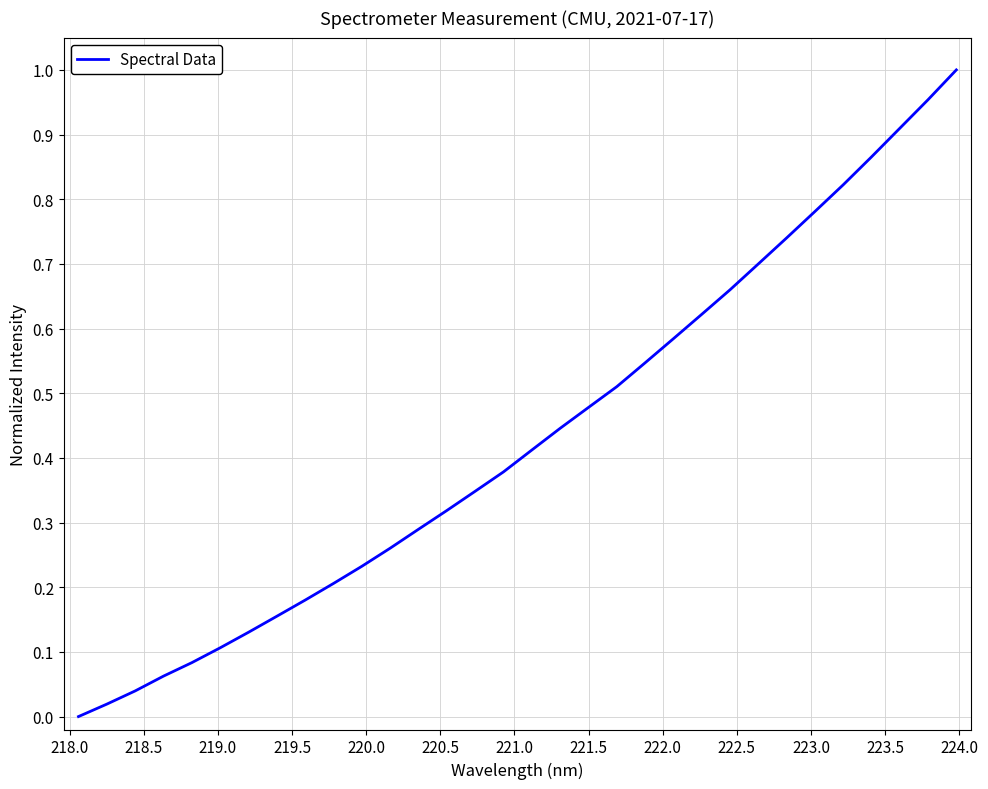

True or false: the data has more than 1 interior local peaks.

False